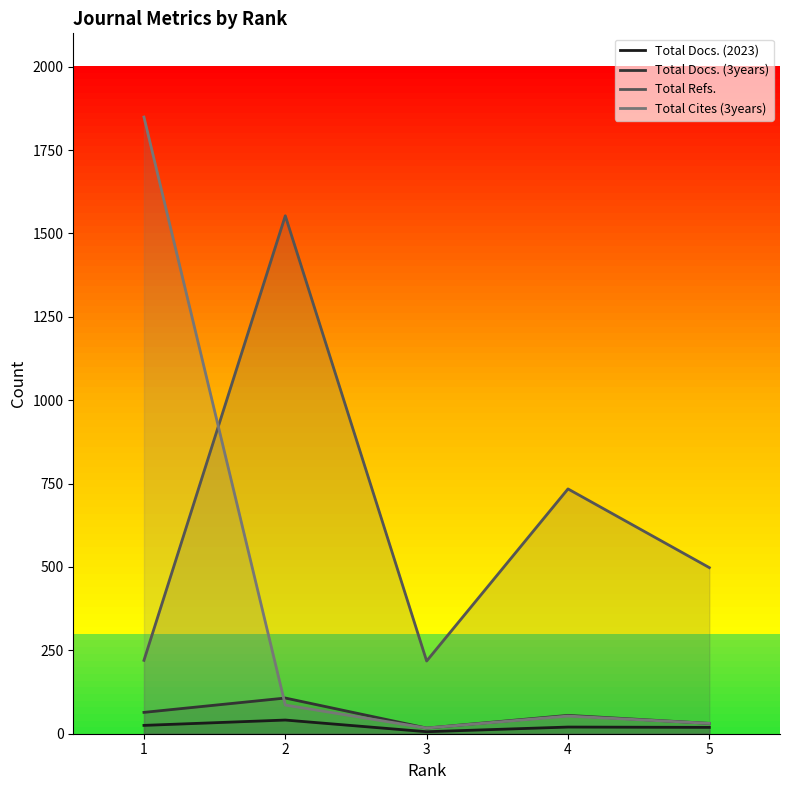

True or false: Total Refs. and Total Docs. (2023) intersect in this chart.

False